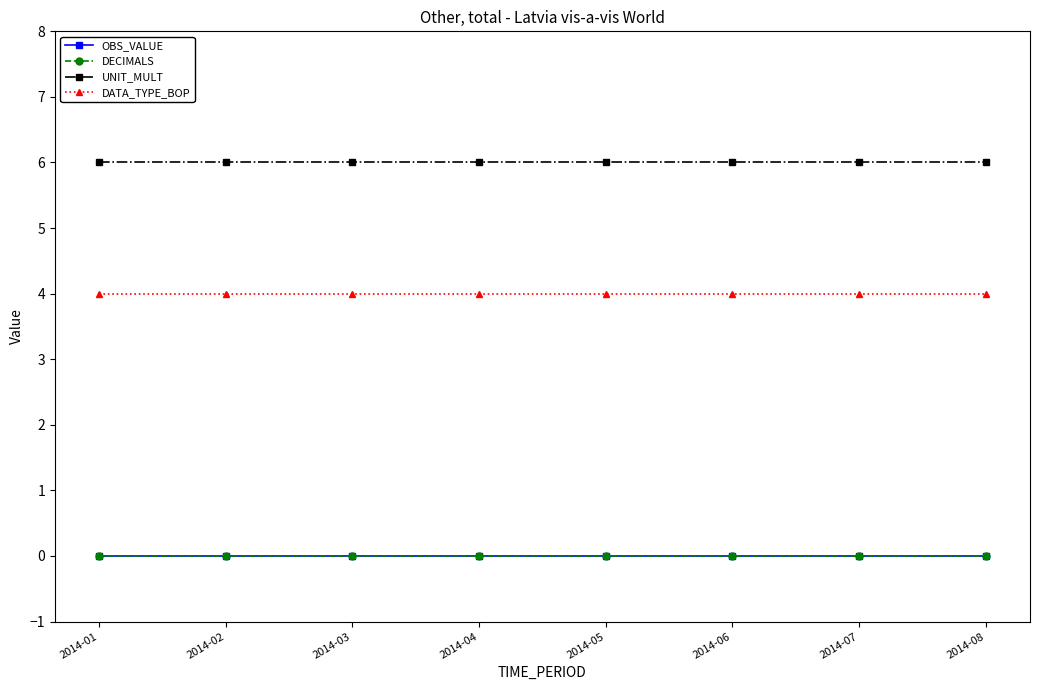

Is the value of DECIMALS at 2014-04 greater than the value of UNIT_MULT at 2014-04?

No